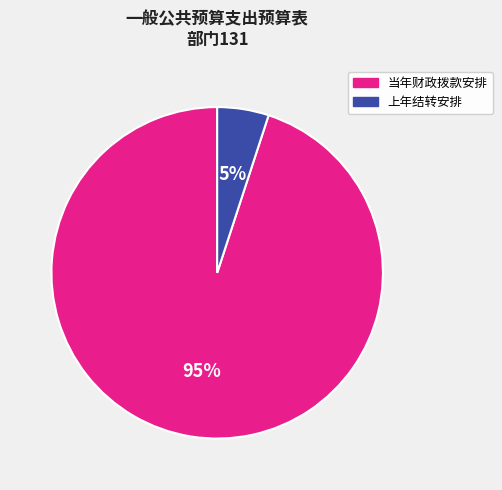

Is it true that 当年财政拨款安排 is 88% of the pie?

False